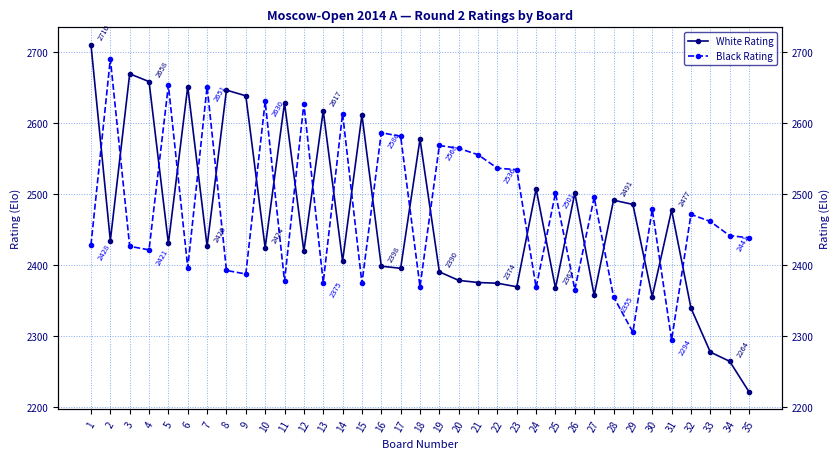

At 25, list the series in order from smallest to largest.

White Rating, Black Rating